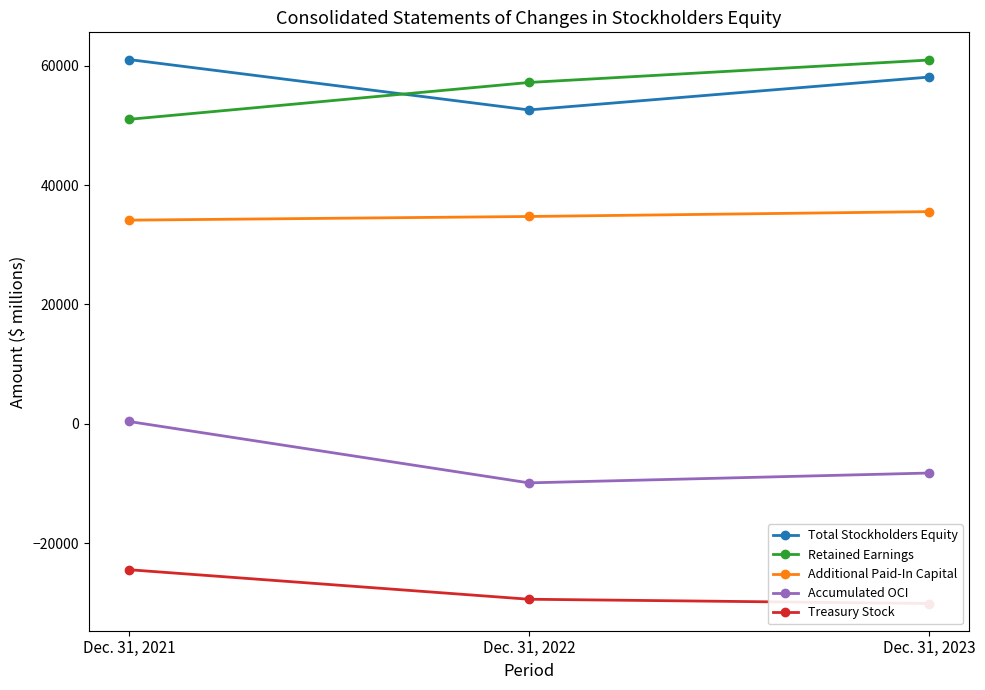

At which category is the sum across all series the highest?

Dec. 31, 2021